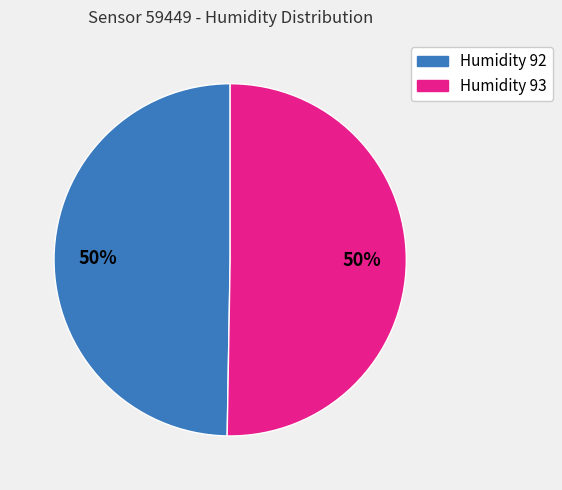

To the nearest percent, what is the average slice percentage?

50%